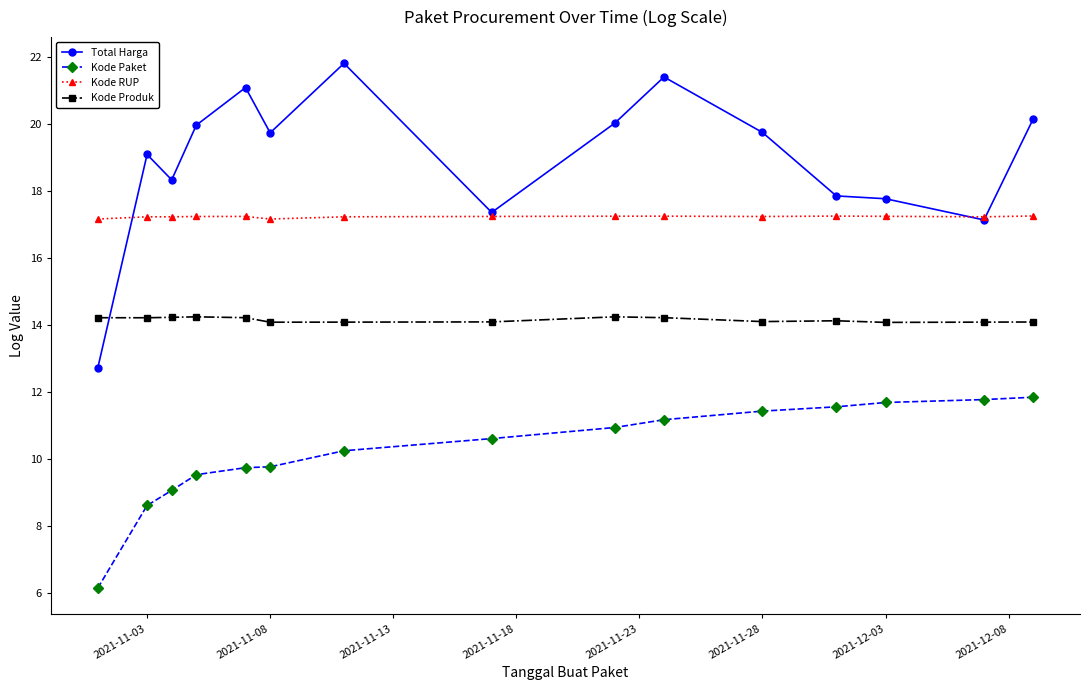

What is the value of the Total Harga point at the 7th from the left?

21.8